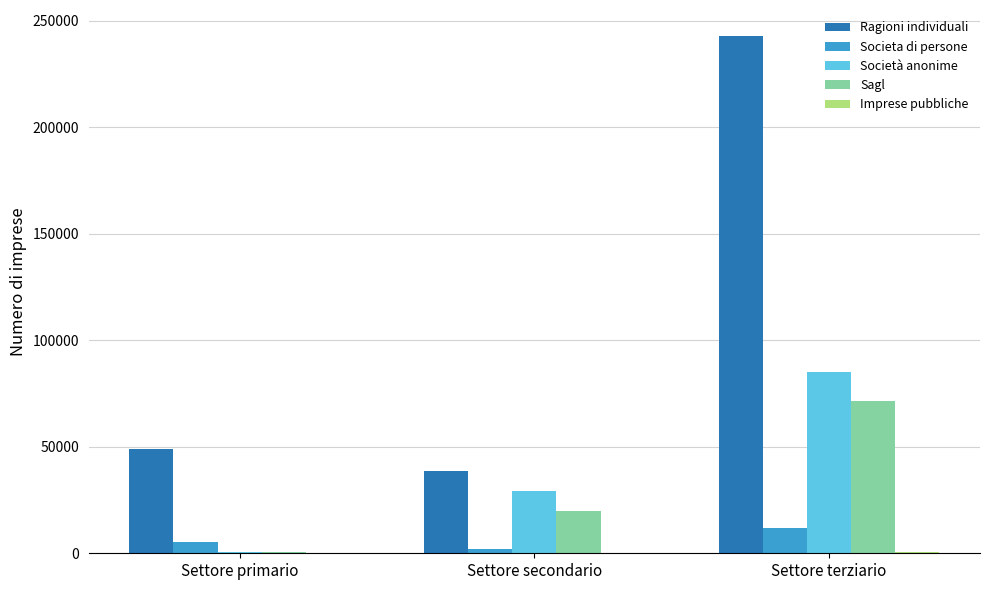

At which label does Ragioni individuali reach its peak?

Settore terziario